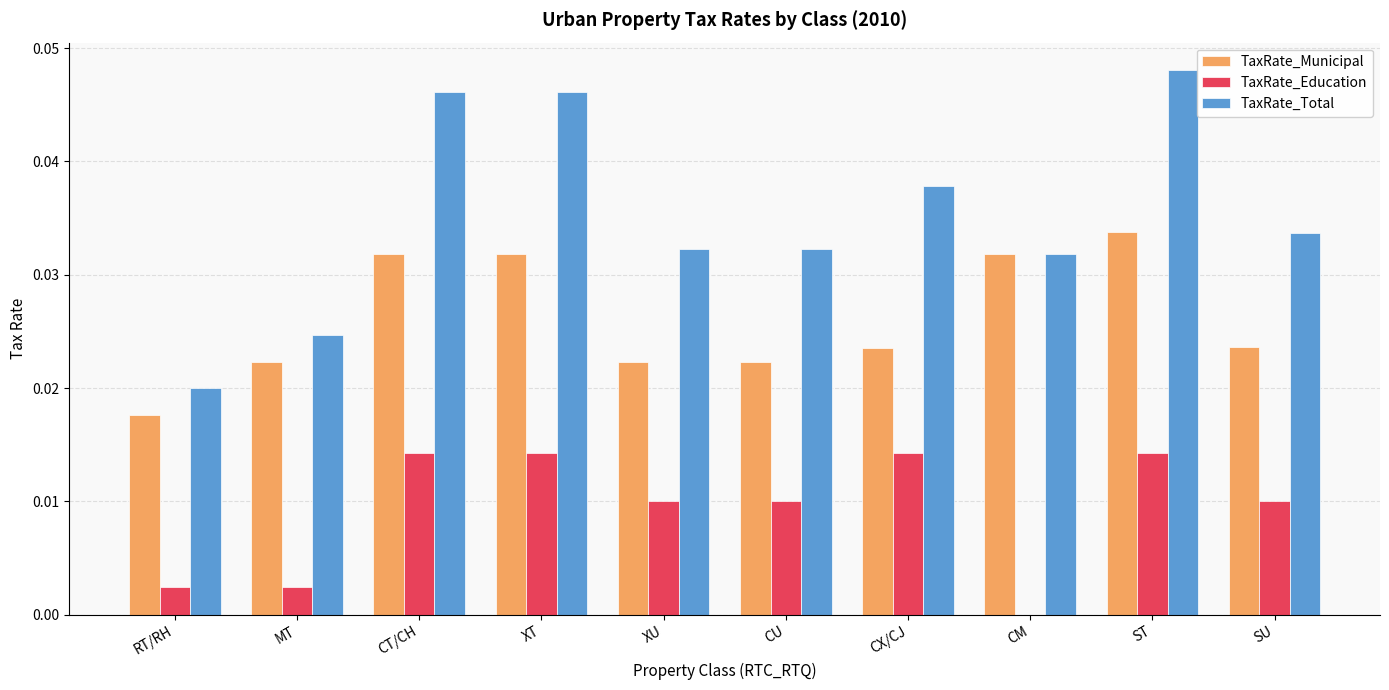

At which category is the sum across all series the highest?

ST